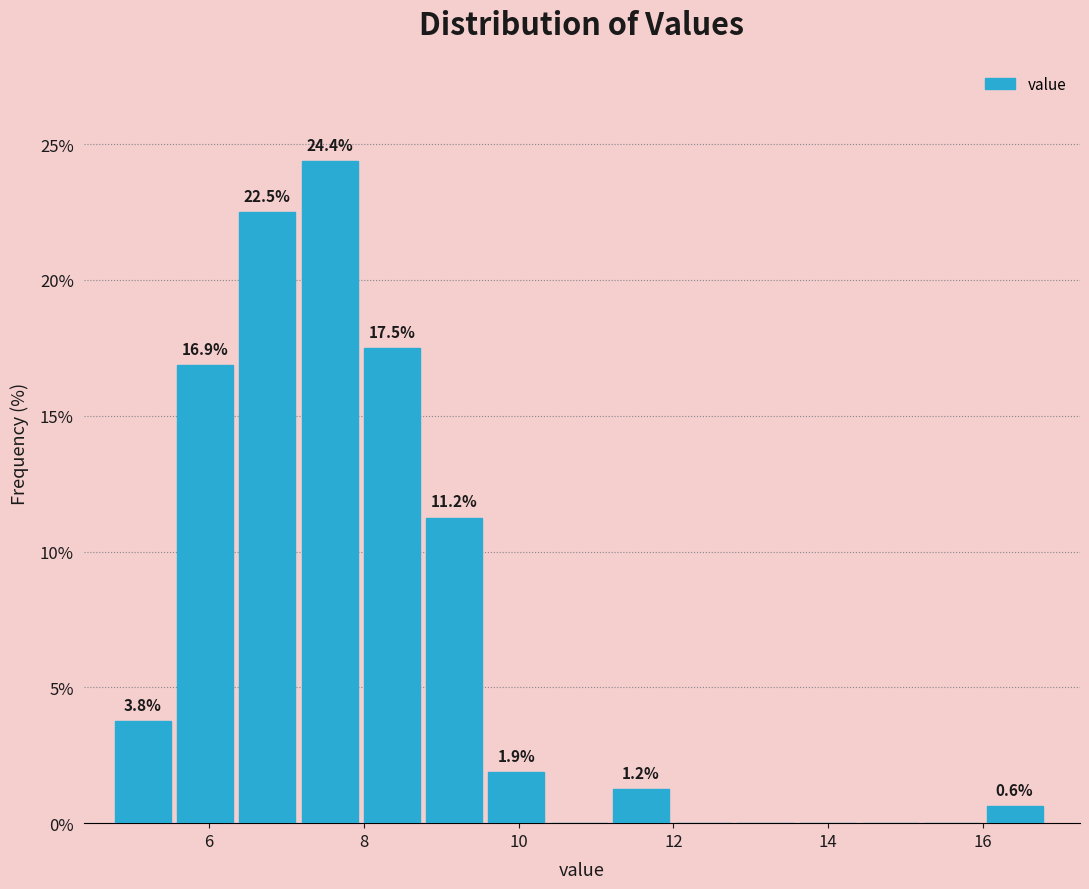

Over which range of the x-axis is the bar tallest?

7.2 to 8.0